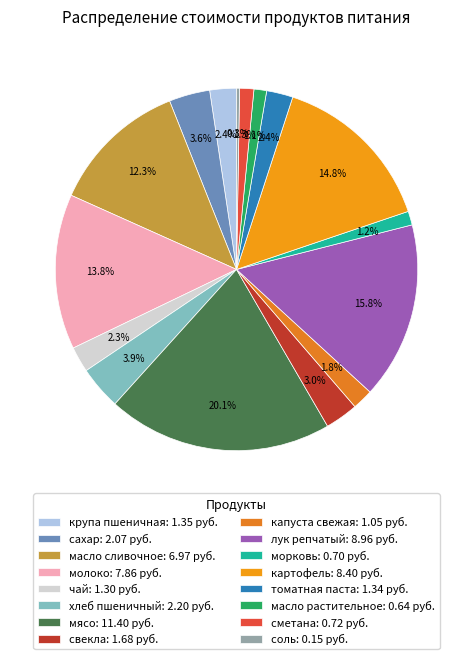

To the nearest percent, what is the difference between the largest and smallest slice percentages?

20%